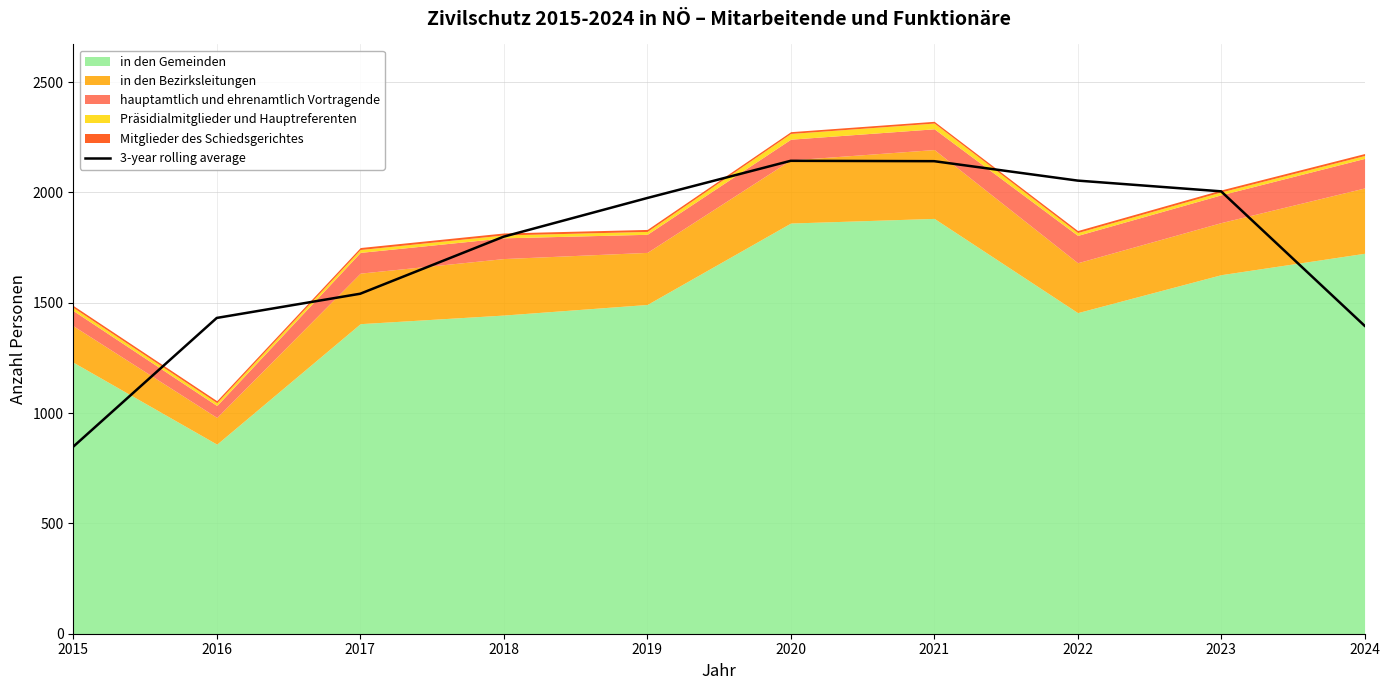

Rank the categories by value from highest to lowest.

2020, 2021, 2022, 2023, 2019, 2018, 2017, 2016, 2024, 2015